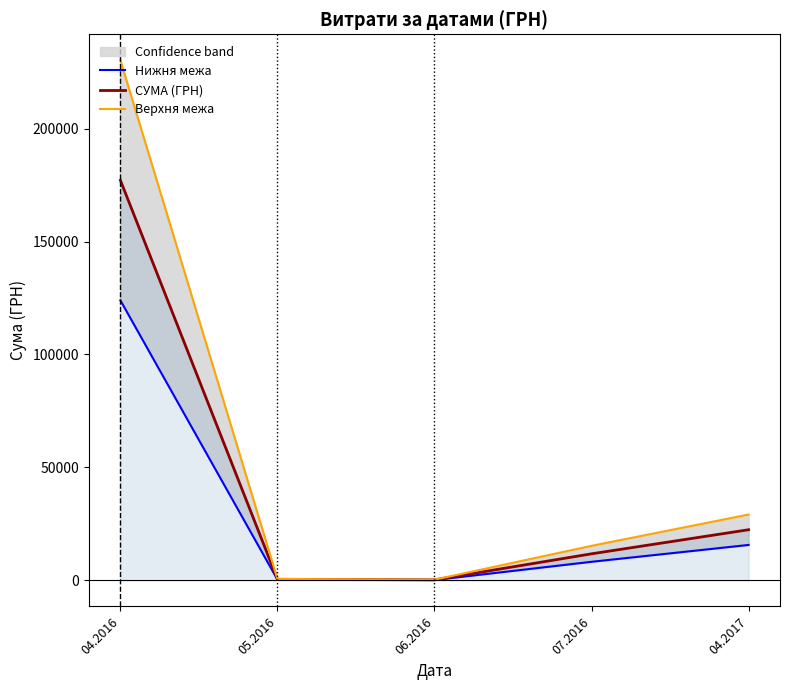

Which series has the largest range (max minus min)?

Верхня межа